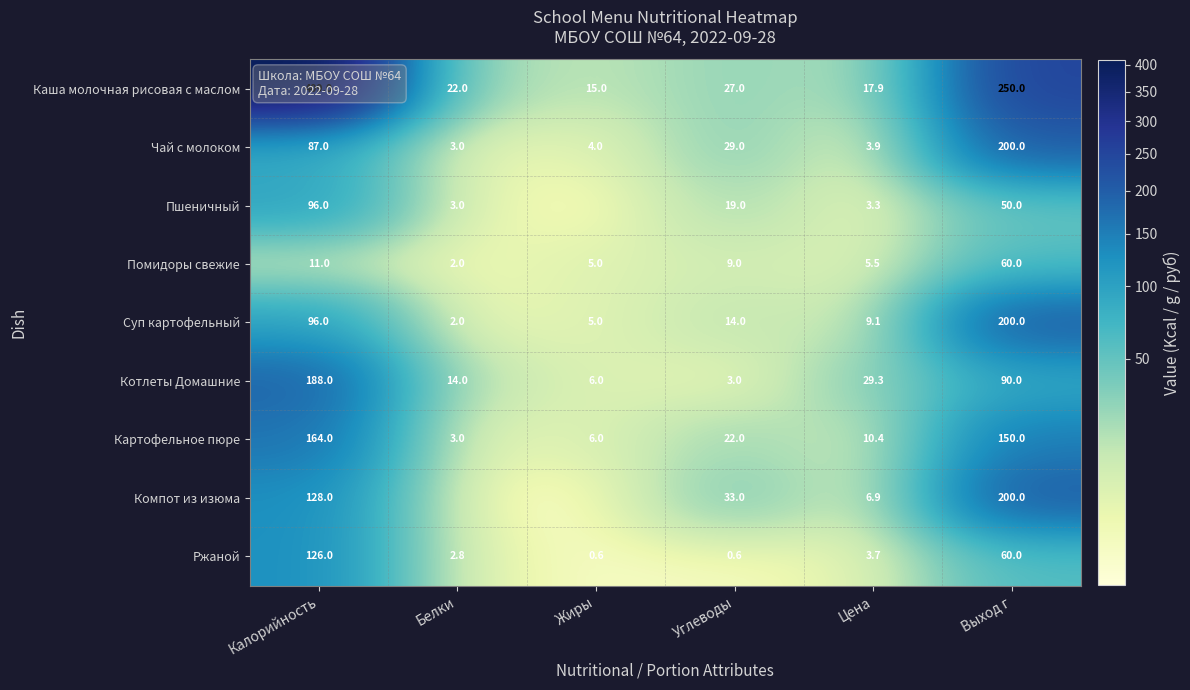

The value of Помидоры свежие at Углеводы is 9.0. True or false?

True